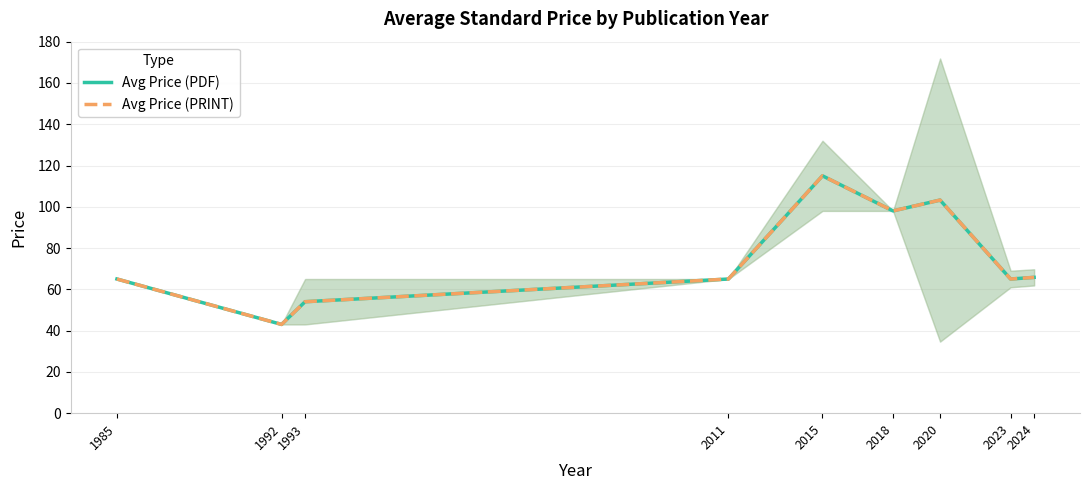

True or false: Avg Price (PDF) has a value of 79.2 at 2015.

False